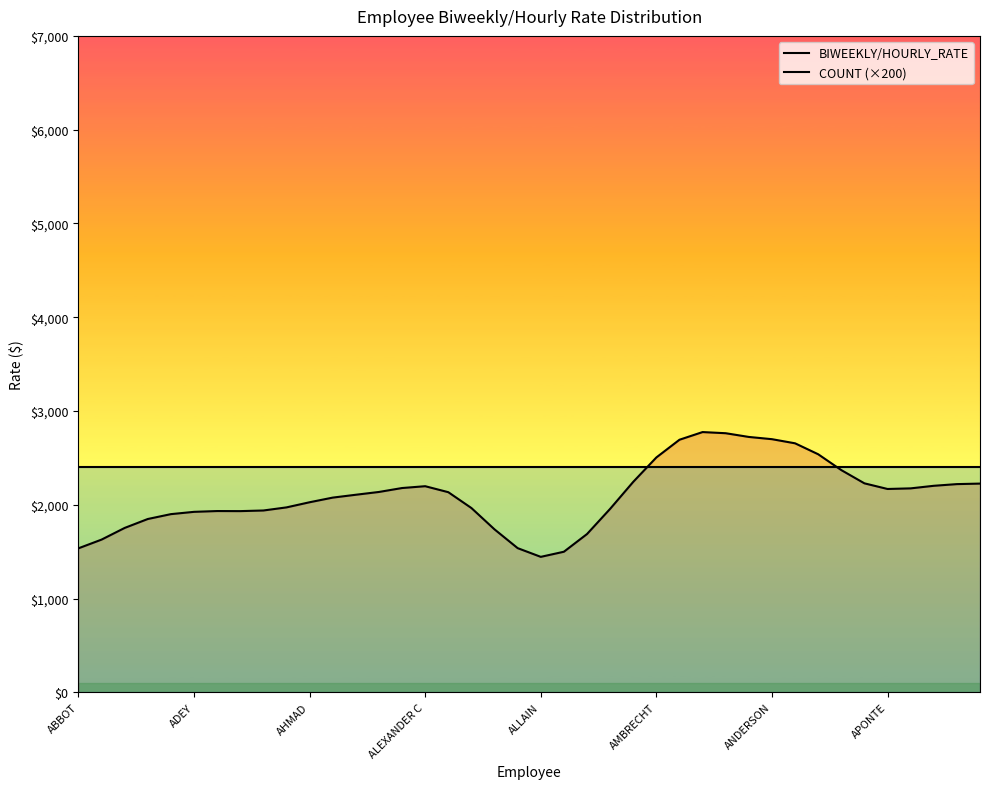

What are all the series names shown in the legend?

BIWEEKLY/HOURLY_RATE, COUNT (×200)